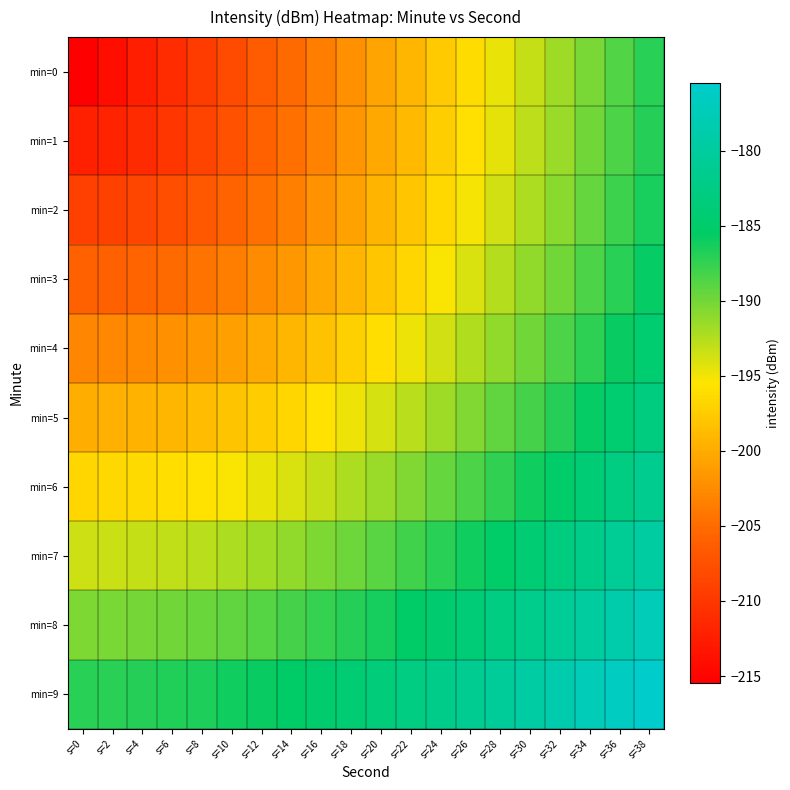

Reading left to right, extract all data points from this chart.

min=0: s=0=-215.5	s=2=-214.0	s=4=-212.5	s=6=-211.0	s=8=-209.5	s=10=-208.0	s=12=-206.5	s=14=-205.1	s=16=-203.6	s=18=-202.1	s=20=-200.6	s=22=-199.1	s=24=-197.6	s=26=-196.1	s=28=-194.6	s=30=-193.1	s=32=-191.7	s=34=-190.2	s=36=-188.7	s=38=-187.2
min=1: s=0=-212.3	s=2=-212.0	s=4=-211.1	s=6=-210.0	s=8=-208.7	s=10=-207.4	s=12=-206.0	s=14=-204.6	s=16=-203.2	s=18=-201.7	s=20=-200.3	s=22=-198.8	s=24=-197.3	s=26=-195.9	s=28=-194.4	s=30=-192.9	s=32=-191.5	s=34=-190.0	s=36=-188.5	s=38=-187.0
min=2: s=0=-209.2	s=2=-209.0	s=4=-208.5	s=6=-207.8	s=8=-206.8	s=10=-205.7	s=12=-204.6	s=14=-203.3	s=16=-202.0	s=18=-200.7	s=20=-199.3	s=22=-197.9	s=24=-196.5	s=26=-195.1	s=28=-193.7	s=30=-192.3	s=32=-190.8	s=34=-189.4	s=36=-188.0	s=38=-186.5
min=3: s=0=-206.1	s=2=-205.9	s=4=-205.6	s=6=-205.0	s=8=-204.3	s=10=-203.5	s=12=-202.5	s=14=-201.4	s=16=-200.3	s=18=-199.1	s=20=-197.9	s=22=-196.6	s=24=-195.3	s=26=-194.0	s=28=-192.6	s=30=-191.2	s=32=-189.9	s=34=-188.5	s=36=-187.1	s=38=-185.7
min=4: s=0=-202.9	s=2=-202.8	s=4=-202.6	s=6=-202.1	s=8=-201.6	s=10=-200.9	s=12=-200.1	s=14=-199.2	s=16=-198.2	s=18=-197.1	s=20=-196.0	s=22=-194.8	s=24=-193.6	s=26=-192.4	s=28=-191.1	s=30=-189.9	s=32=-188.5	s=34=-187.2	s=36=-185.9	s=38=-184.5
min=5: s=0=-199.8	s=2=-199.7	s=4=-199.5	s=6=-199.1	s=8=-198.7	s=10=-198.1	s=12=-197.4	s=14=-196.6	s=16=-195.8	s=18=-194.8	s=20=-193.8	s=22=-192.8	s=24=-191.7	s=26=-190.6	s=28=-189.4	s=30=-188.2	s=32=-186.9	s=34=-185.7	s=36=-184.4	s=38=-183.1
min=6: s=0=-196.6	s=2=-196.6	s=4=-196.4	s=6=-196.1	s=8=-195.7	s=10=-195.2	s=12=-194.6	s=14=-193.9	s=16=-193.2	s=18=-192.3	s=20=-191.5	s=22=-190.5	s=24=-189.5	s=26=-188.5	s=28=-187.4	s=30=-186.3	s=32=-185.1	s=34=-183.9	s=36=-182.7	s=38=-181.5
min=7: s=0=-193.5	s=2=-193.4	s=4=-193.3	s=6=-193.0	s=8=-192.7	s=10=-192.3	s=12=-191.7	s=14=-191.1	s=16=-190.5	s=18=-189.7	s=20=-188.9	s=22=-188.1	s=24=-187.1	s=26=-186.2	s=28=-185.2	s=30=-184.1	s=32=-183.1	s=34=-181.9	s=36=-180.8	s=38=-179.6
min=8: s=0=-190.3	s=2=-190.3	s=4=-190.2	s=6=-189.9	s=8=-189.6	s=10=-189.3	s=12=-188.8	s=14=-188.3	s=16=-187.7	s=18=-187.0	s=20=-186.3	s=22=-185.5	s=24=-184.6	s=26=-183.8	s=28=-182.8	s=30=-181.9	s=32=-180.8	s=34=-179.8	s=36=-178.7	s=38=-177.6
min=9: s=0=-187.2	s=2=-187.2	s=4=-187.0	s=6=-186.8	s=8=-186.6	s=10=-186.2	s=12=-185.8	s=14=-185.3	s=16=-184.8	s=18=-184.2	s=20=-183.5	s=22=-182.8	s=24=-182.0	s=26=-181.2	s=28=-180.3	s=30=-179.4	s=32=-178.5	s=34=-177.5	s=36=-176.5	s=38=-175.5